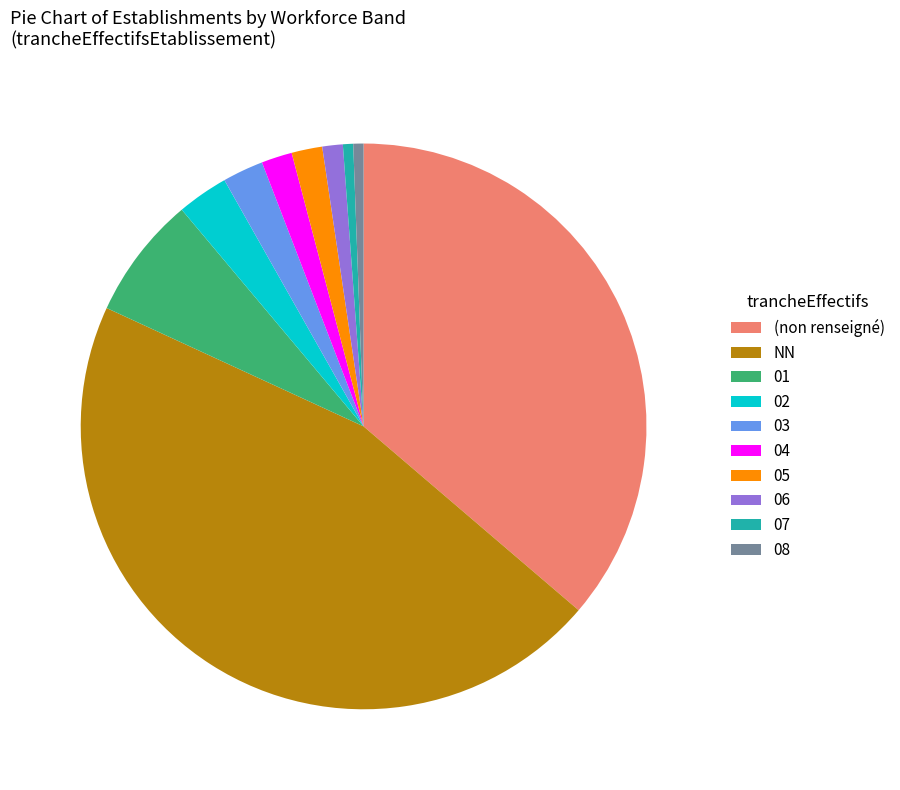

The 03 slice represents 11% of the pie. True or false?

False